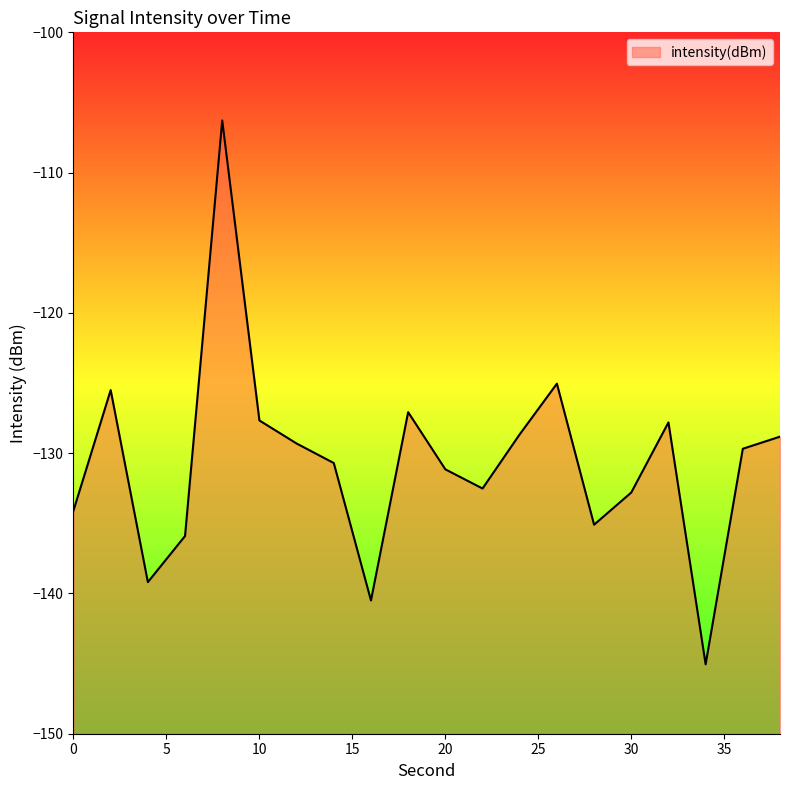

What is the sum of all values?

-2612.9